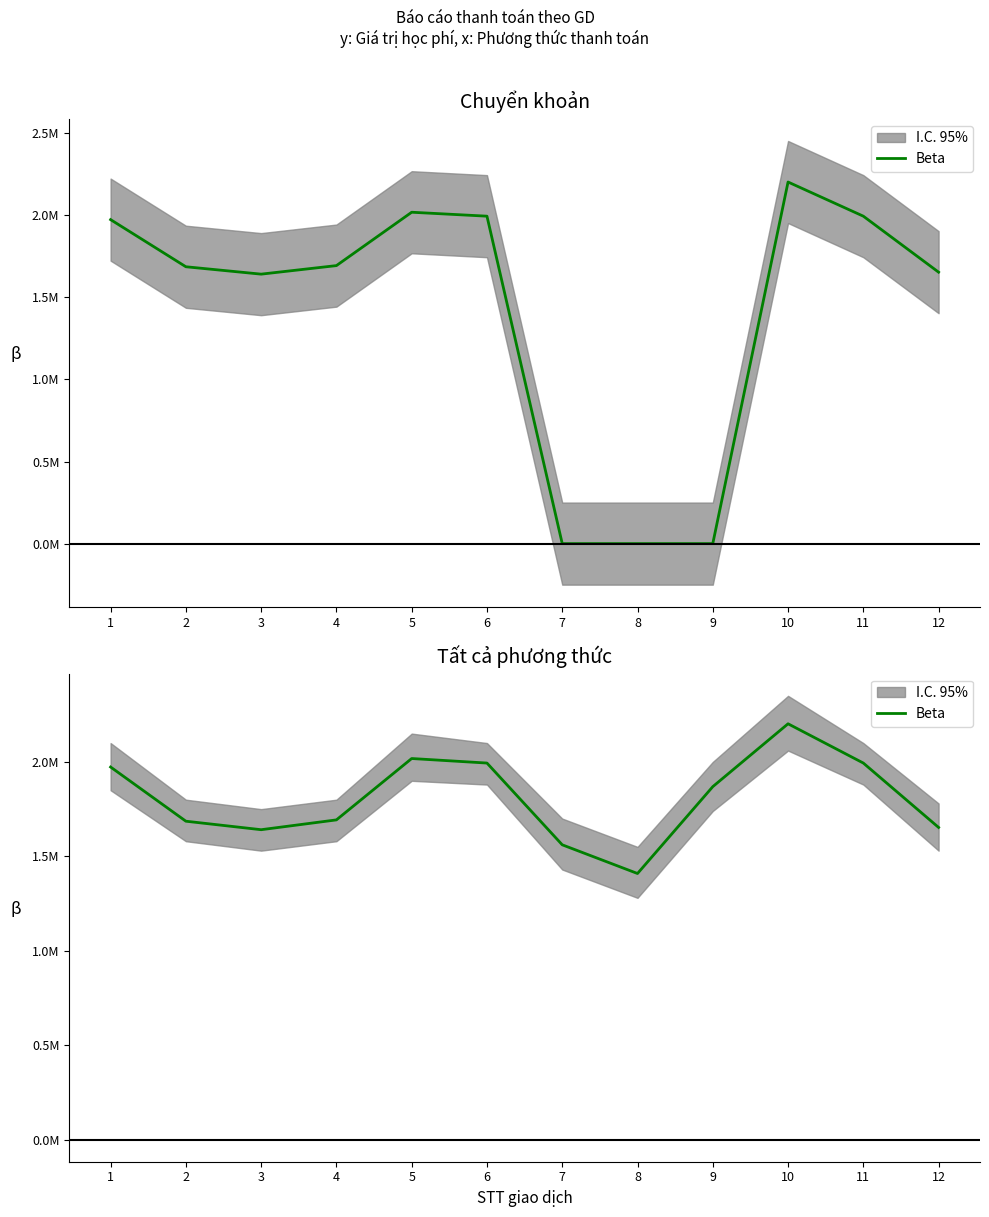

What is the difference between the values at 5 and 1?

45000